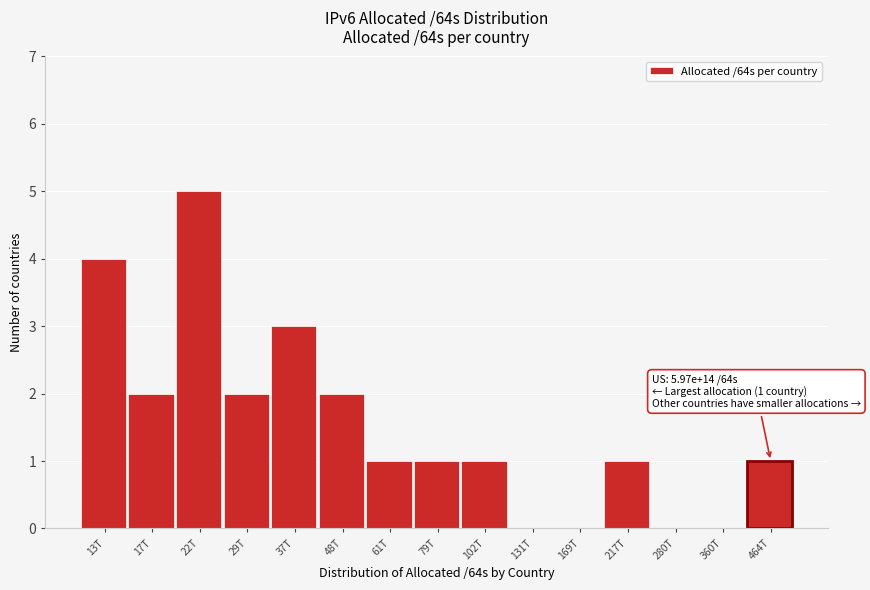

Reading left to right, transcribe all the data shown in this chart.

13T=4	17T=2	22T=5	29T=2	37T=3	48T=2	61T=1	79T=1	102T=1	131T=0	169T=0	217T=1	280T=0	360T=0	464T=1